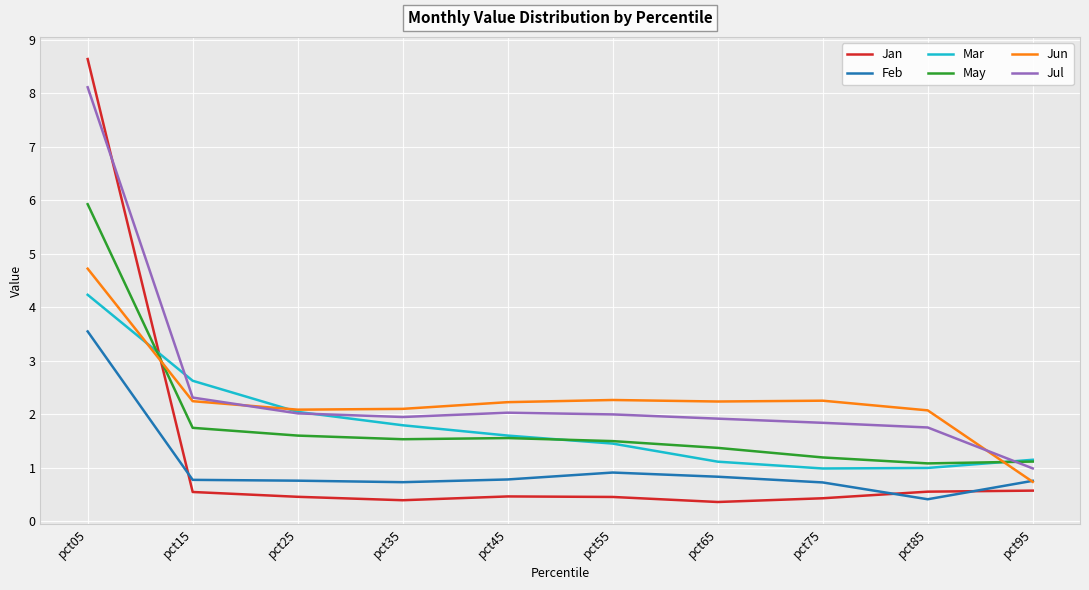

How many times do Jan and Jul cross each other?

1